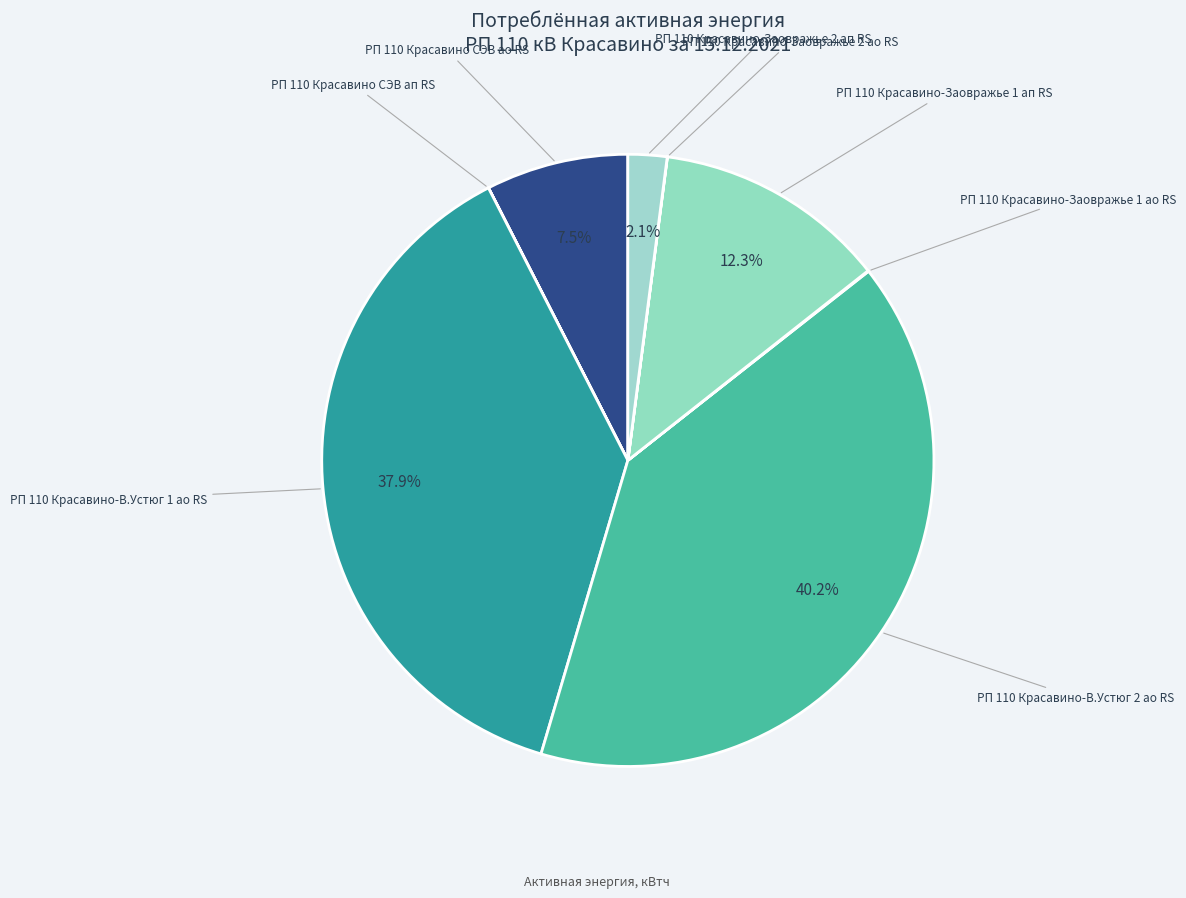

What is the total percentage of РП 110 Красавино-В.Устюг 2 ао RS and РП 110 Красавино СЭВ ао RS?

47.7%